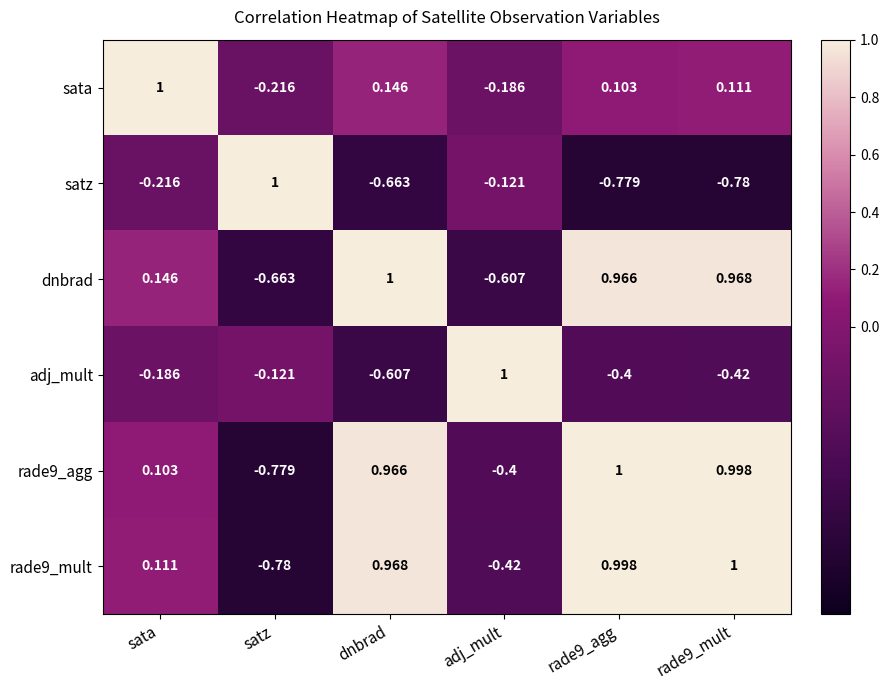

How many series are shown in this chart?

6